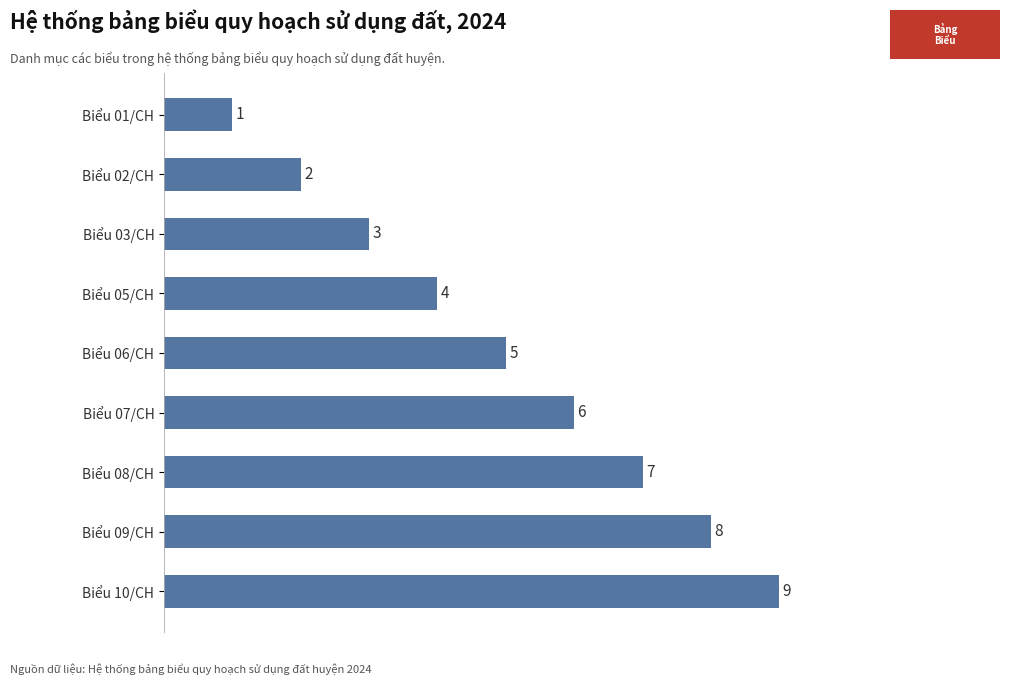

What is the approximate value at Biểu 10/CH?

9